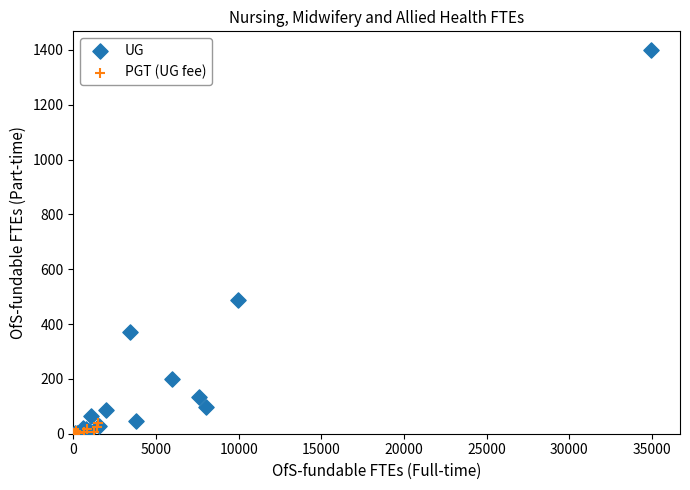

What are all the series names shown in the legend?

UG, PGT (UG fee)